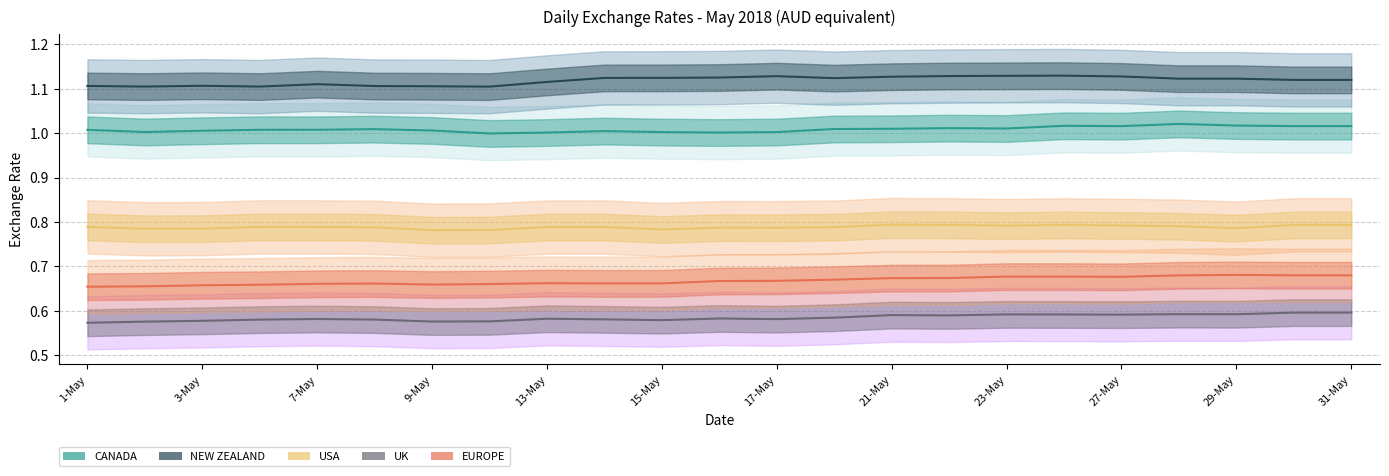

What position from the left is 29-May?

21